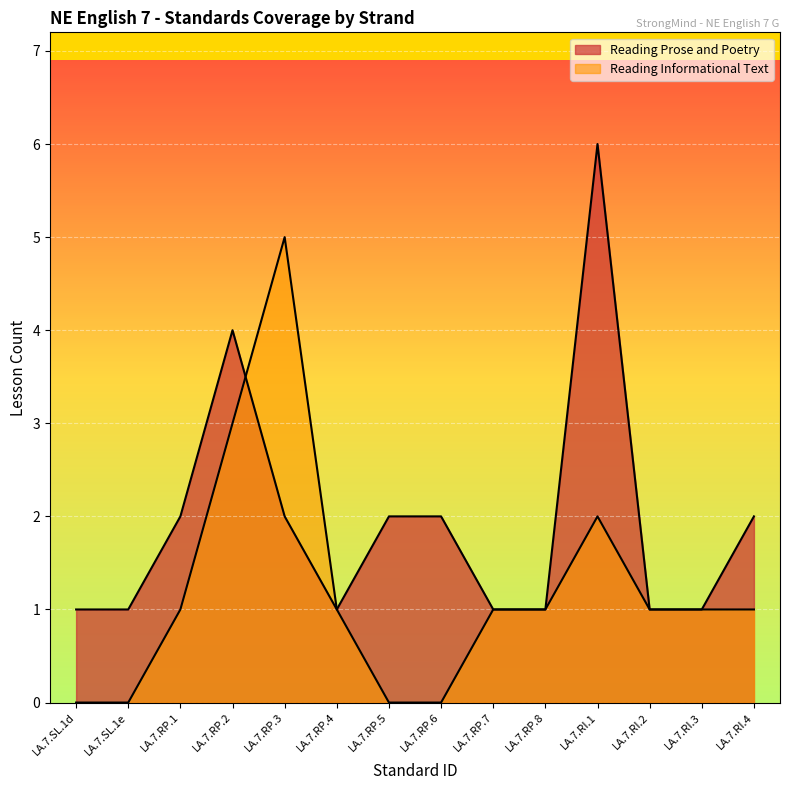

List the series in order of their peak value, highest first.

Reading Prose and Poetry, Reading Informational Text